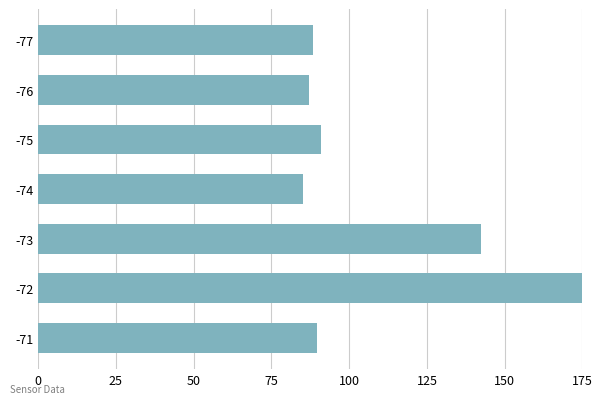

Is it true that the value at -74 is 122.8?

False